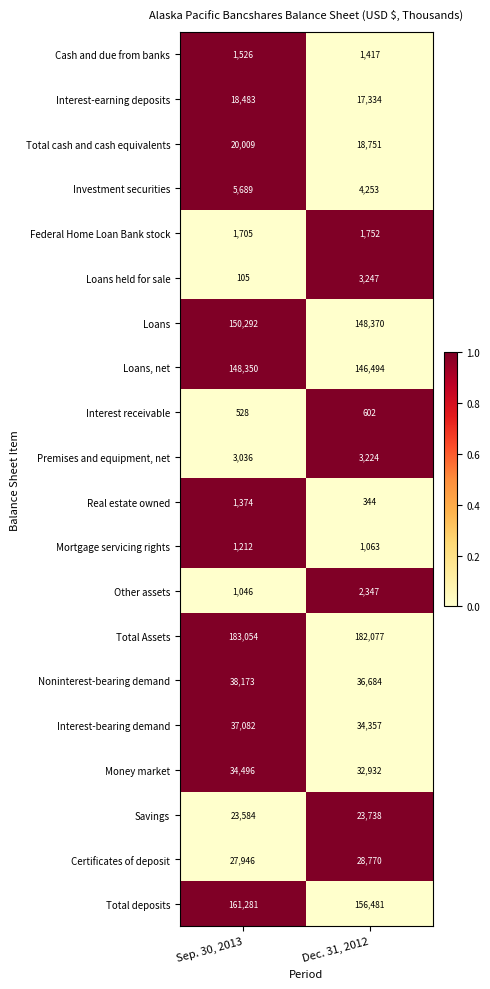

What value does the Interest receivable series have at Sep. 30, 2013?

528